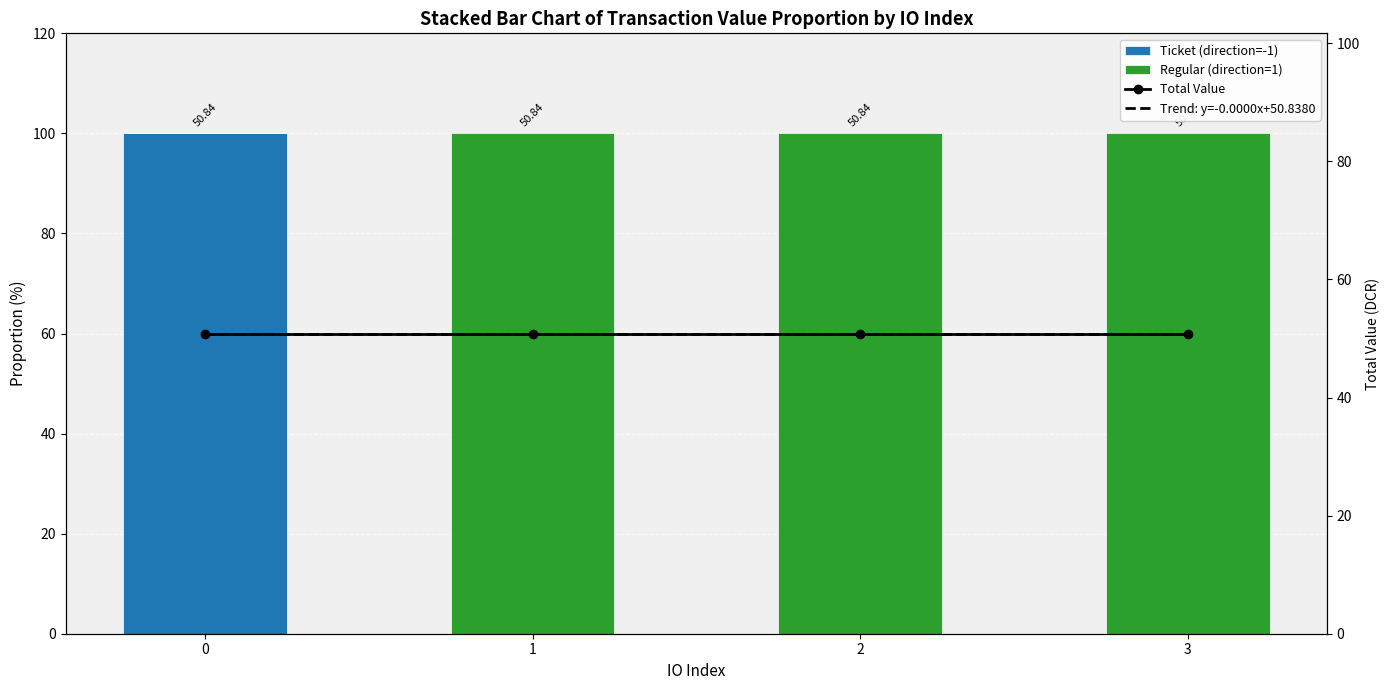

Rank the series at 0 from highest to lowest value.

Ticket (direction=-1), Trend: y=-0.0000x+50.8380, Total Value, Regular (direction=1)